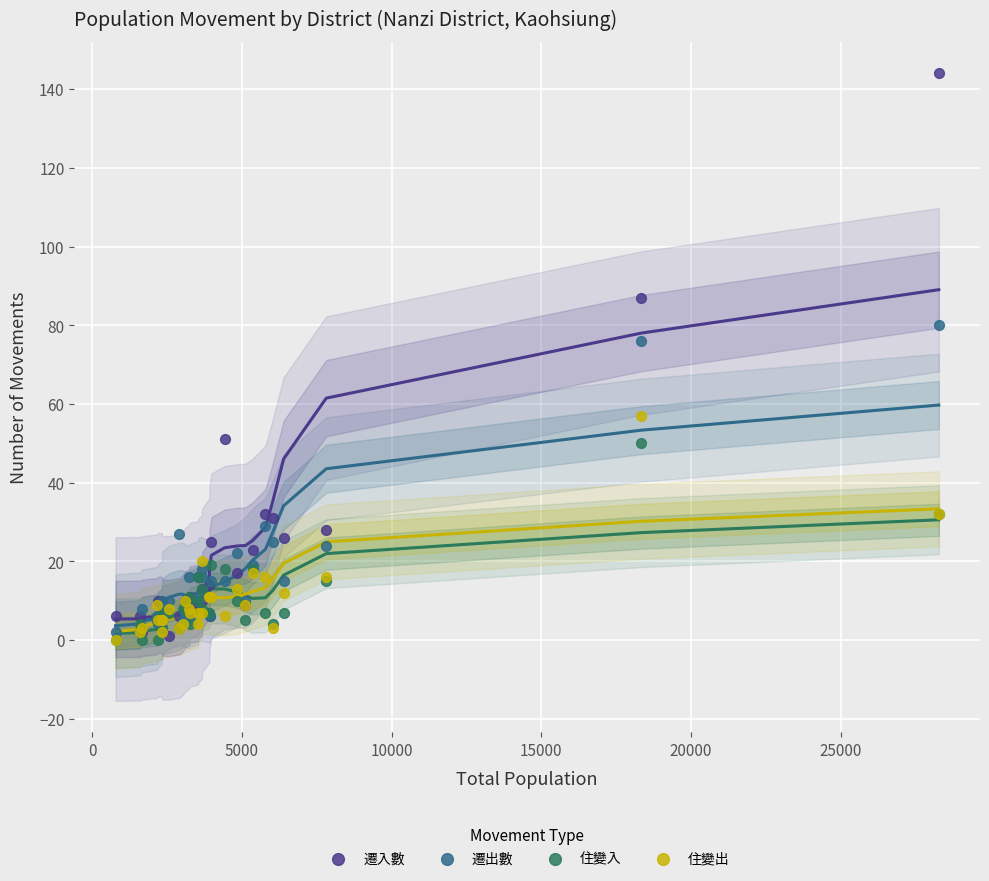

Which series reaches the maximum Y coordinate?

遷入數